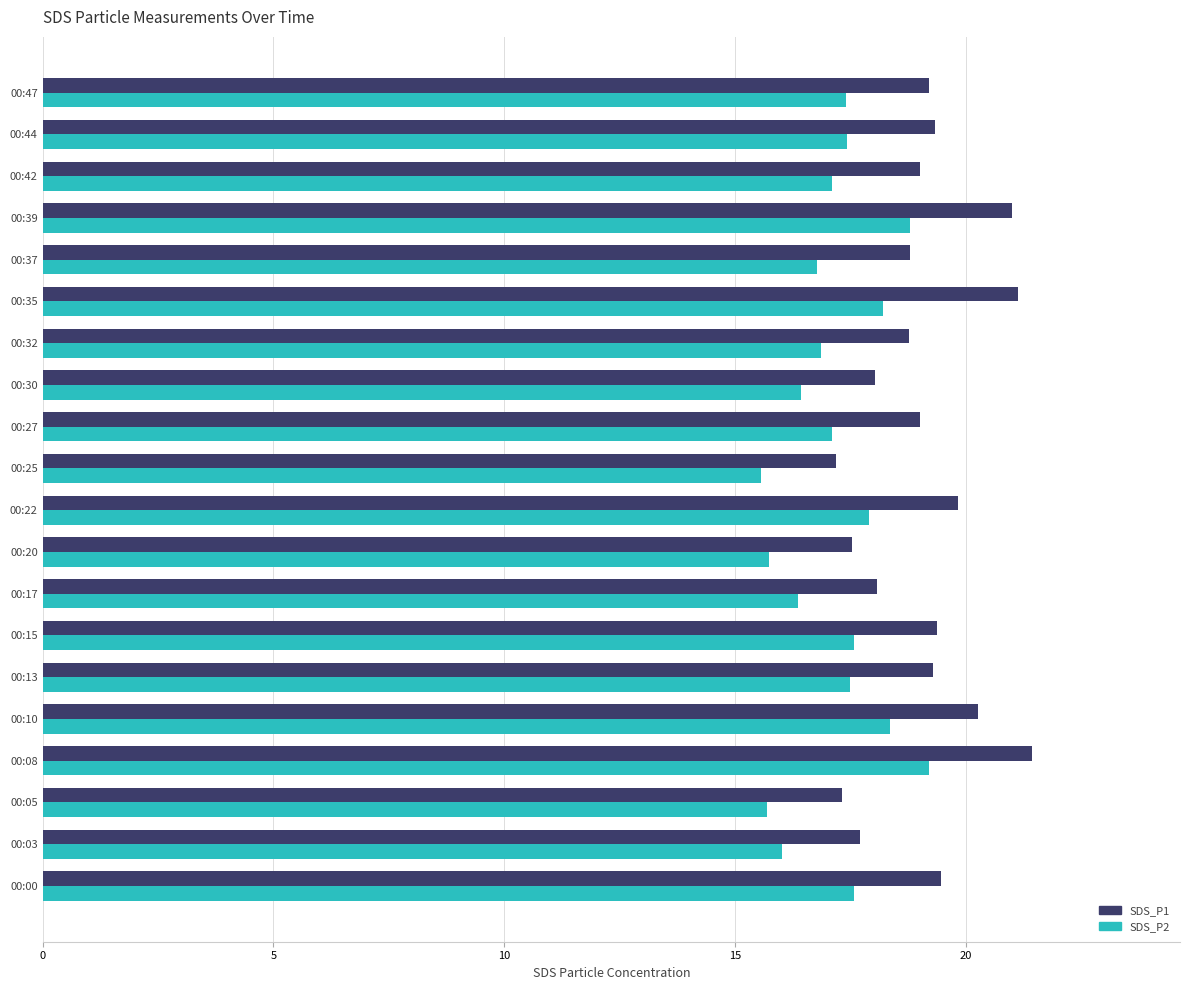

Between 00:22 and 00:25, which series saw the biggest shift?

SDS_P1